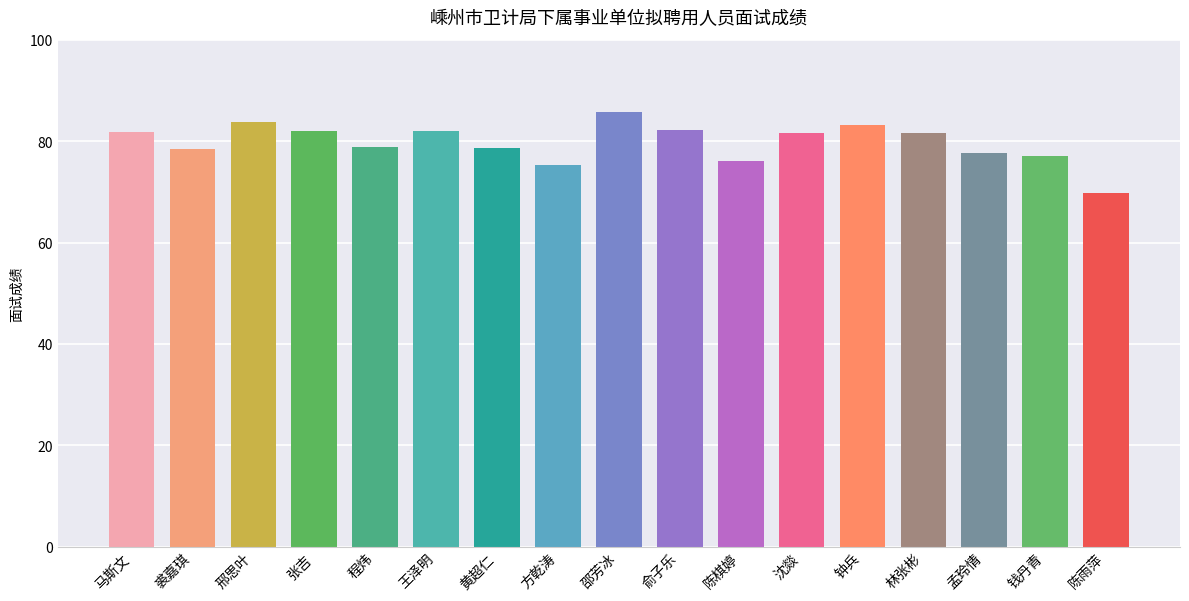

What is the label of the 13th bar from the right?

程炜